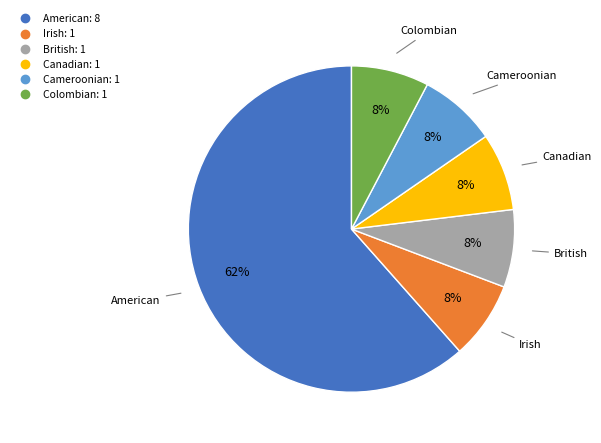

Is the sum of British and American greater than half?

Yes